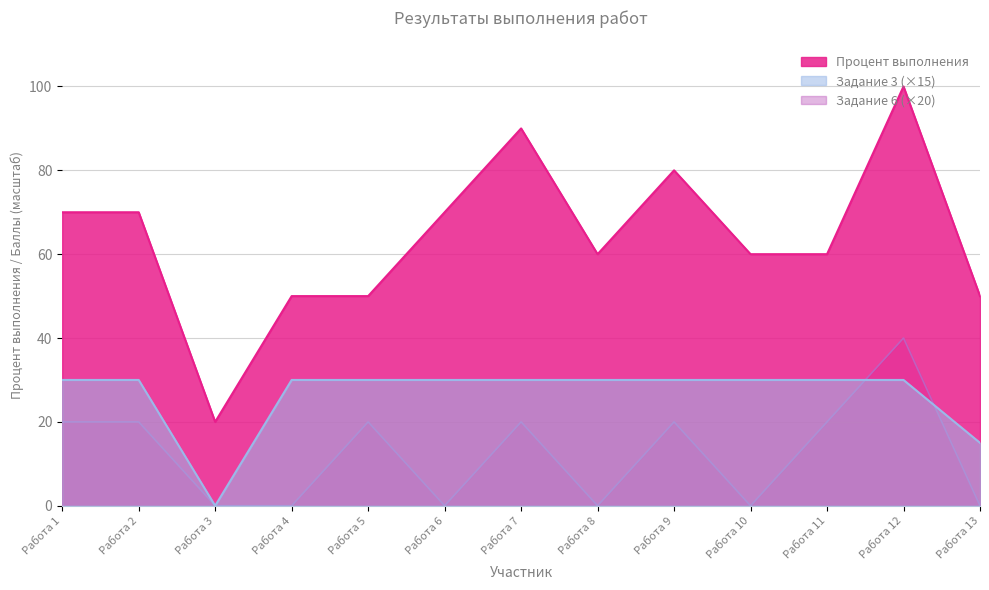

Rank the series by their average value, from lowest to highest.

Задание 6 (×20), Задание 3 (×15), Процент выполнения